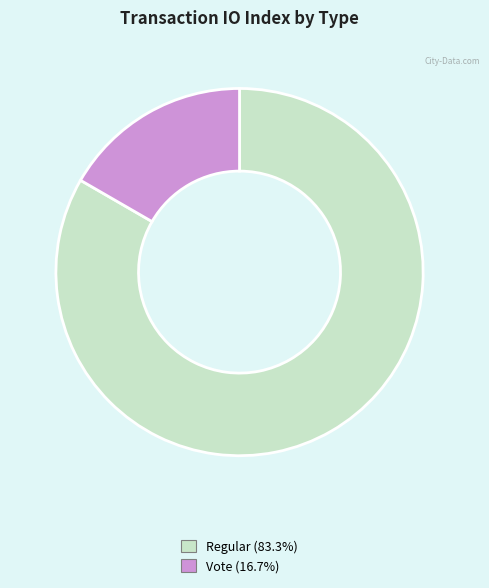

Is there a majority slice in this chart?

Yes